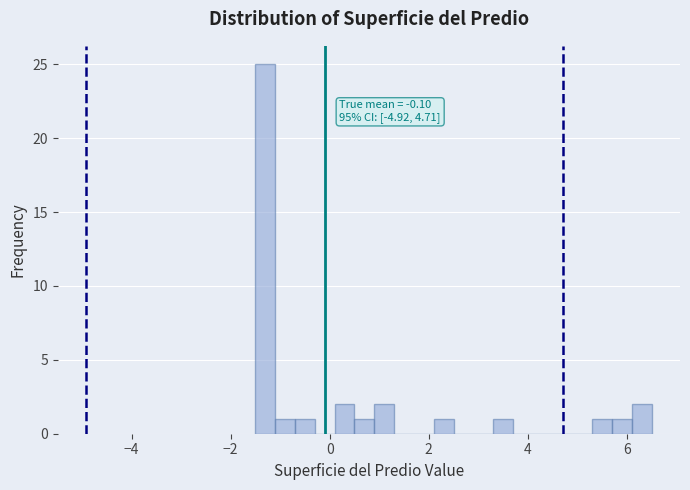

Around what value on the x-axis is the tallest bar? Give the approximate position of its centre, as read against the axis.

-1.2